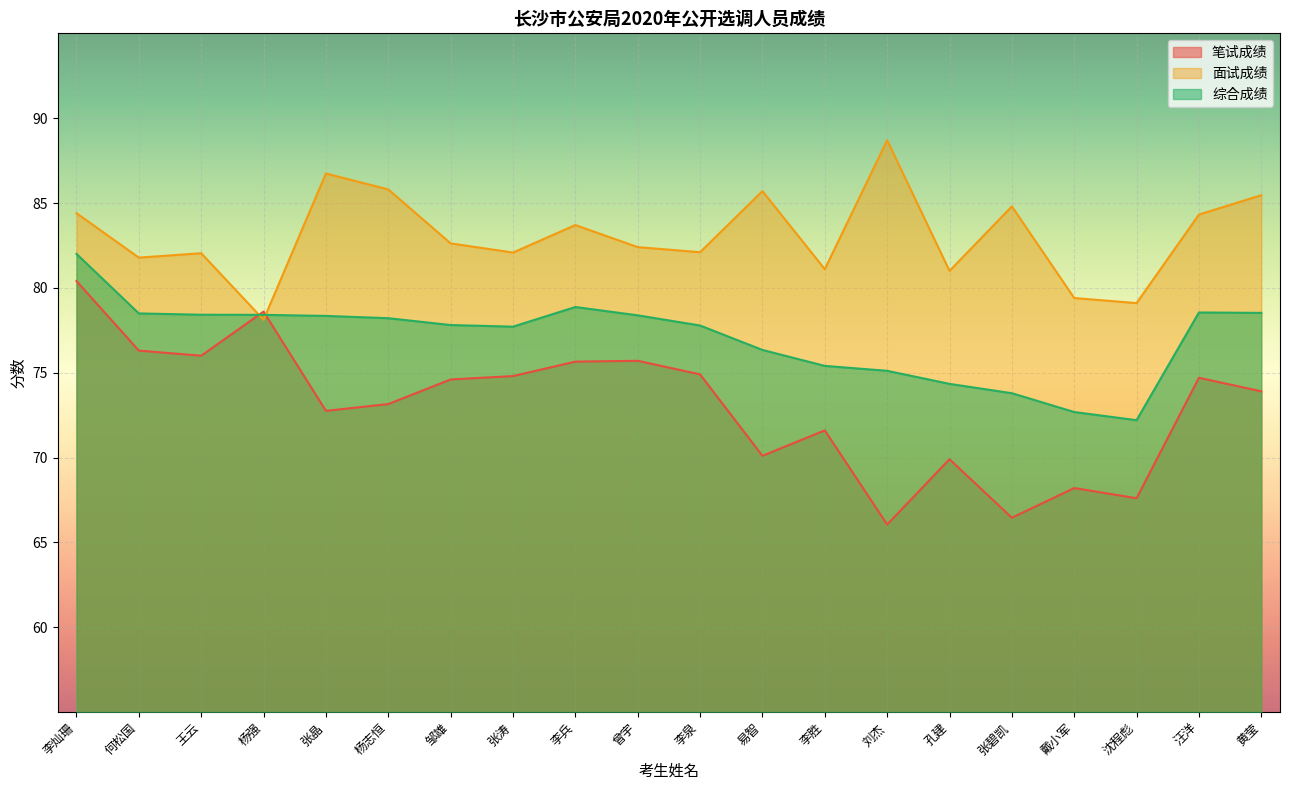

Does the chart display data point markers on the line(s)?

No